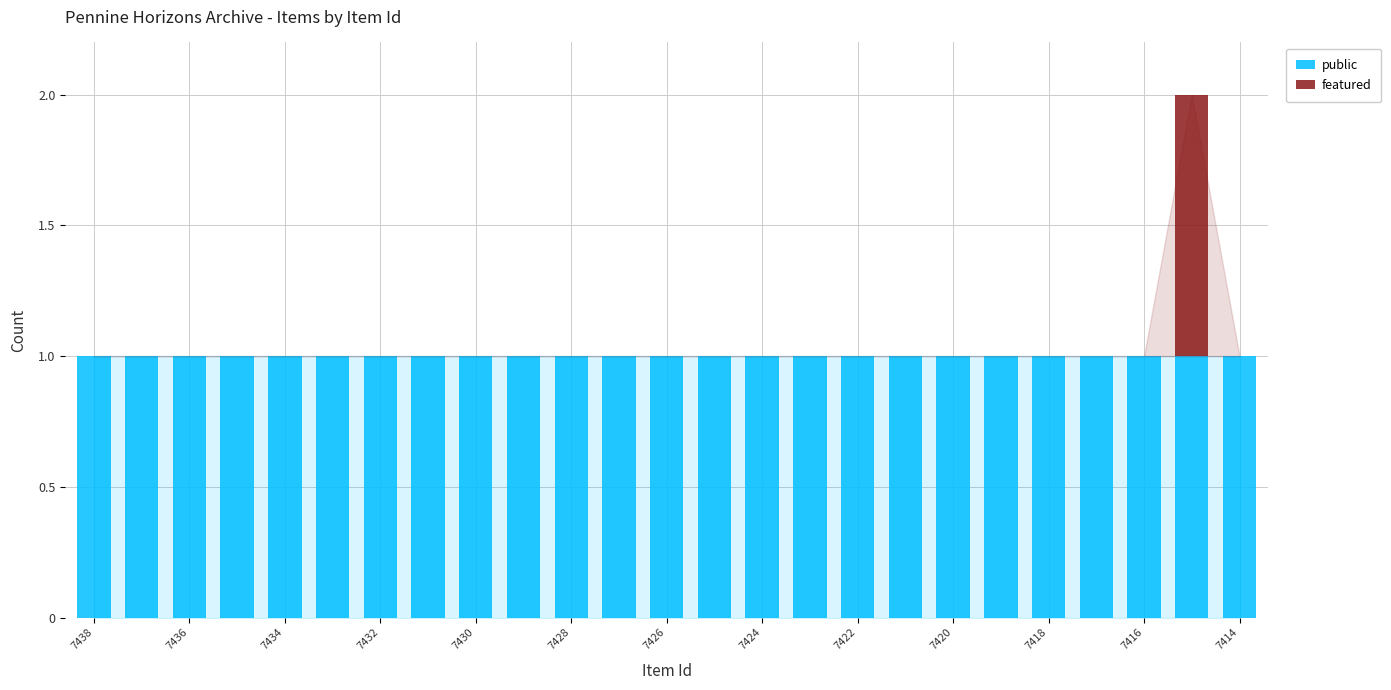

What is the sum of all public values?

25